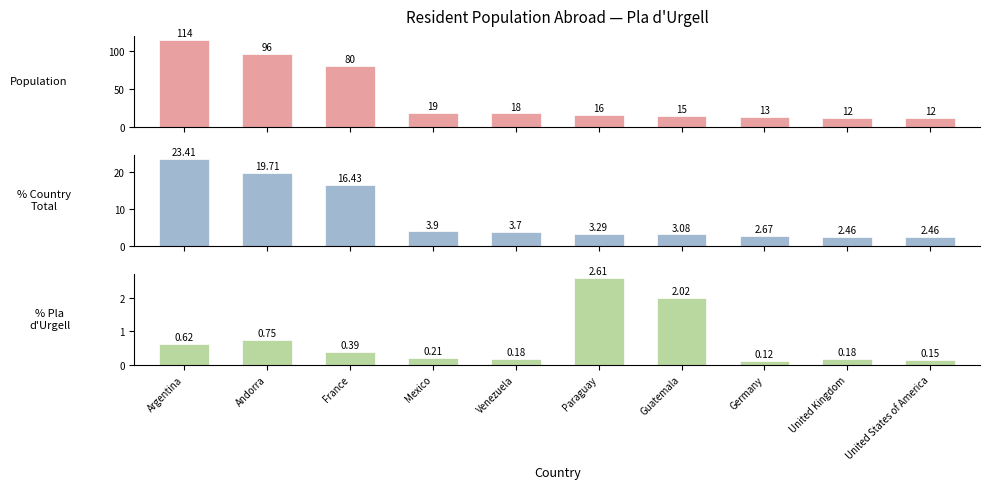

What is the label of the 10th bar from the left?

United States of America